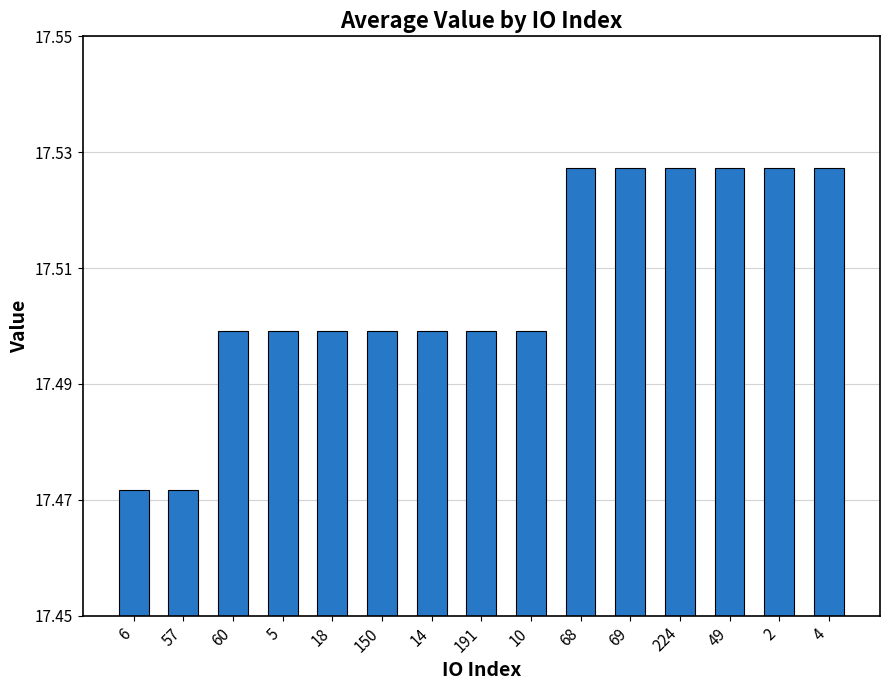

What is the sum of all values?

262.6